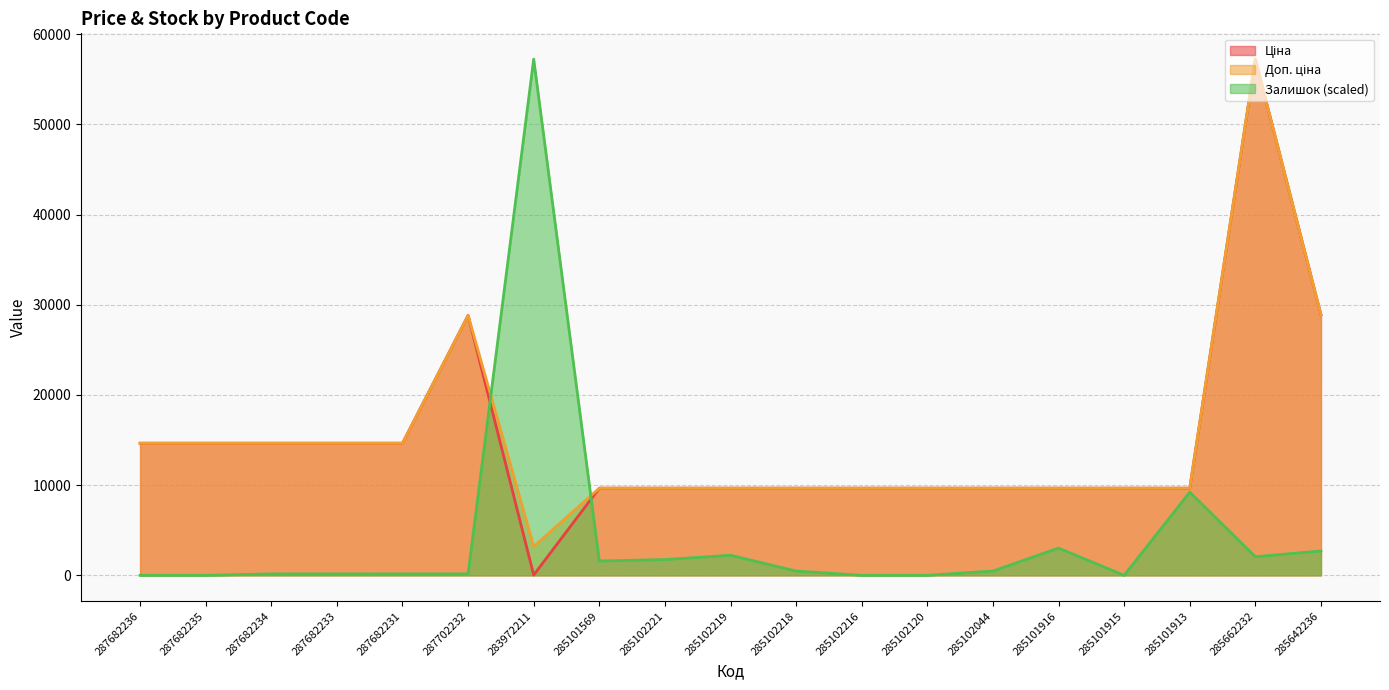

How many lines are shown in the chart?

3